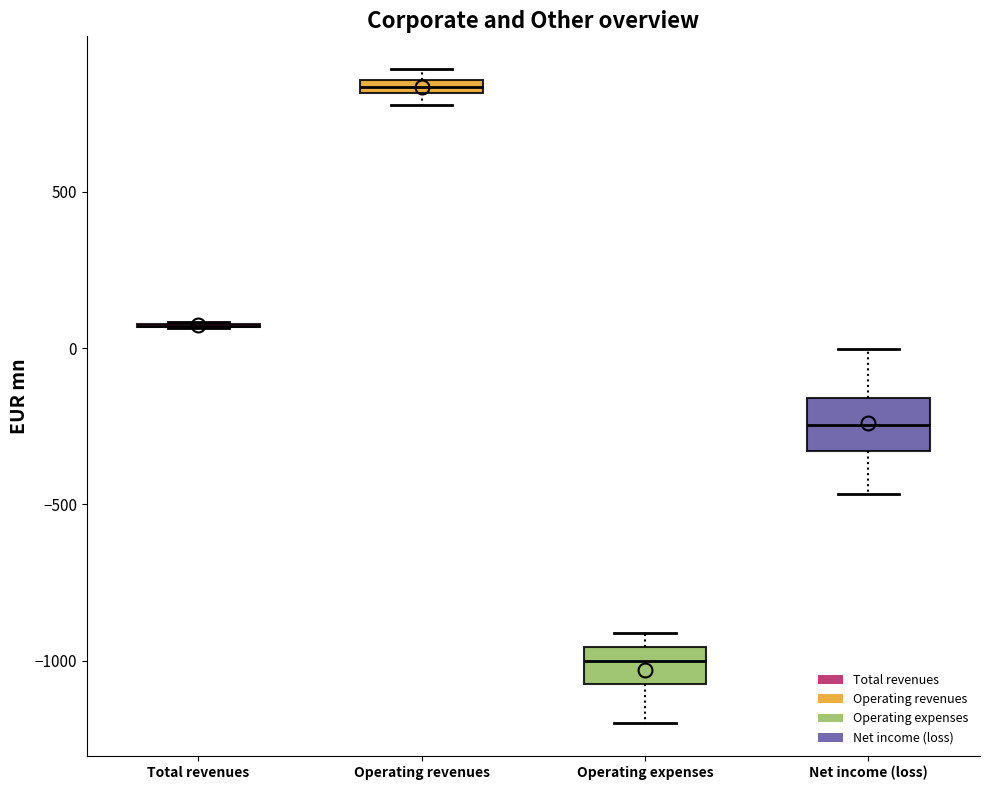

Comparing the boxes themselves (not the whiskers), which one is the tallest?

Net income (loss)